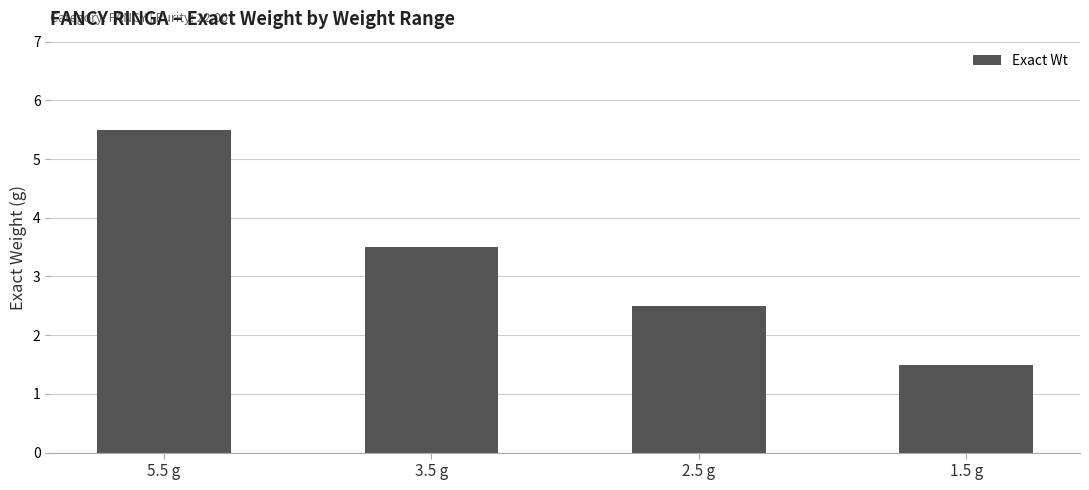

What is the change in value from 3.5 g to 2.5 g?

-1.0